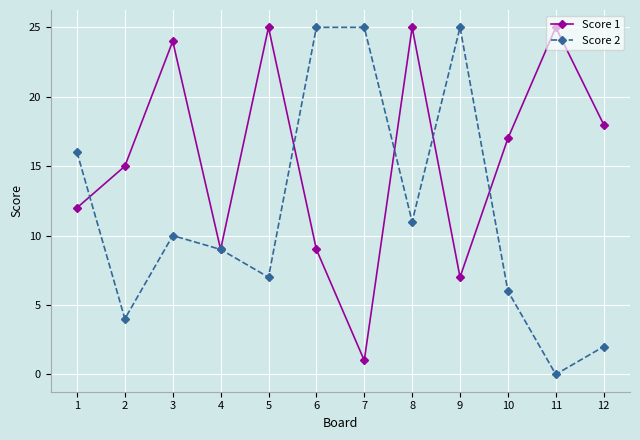

The Score 1 series shows 1 at 7. True or false?

True